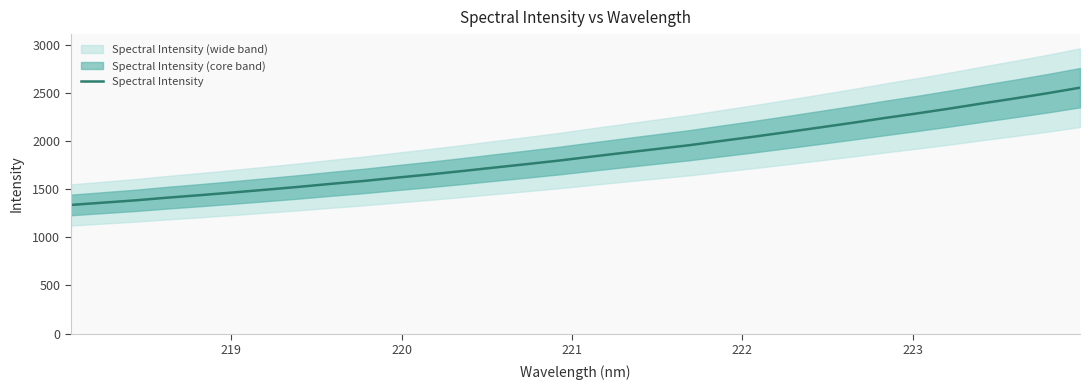

What is the highest value of the Spectral Intensity series?

2553.9